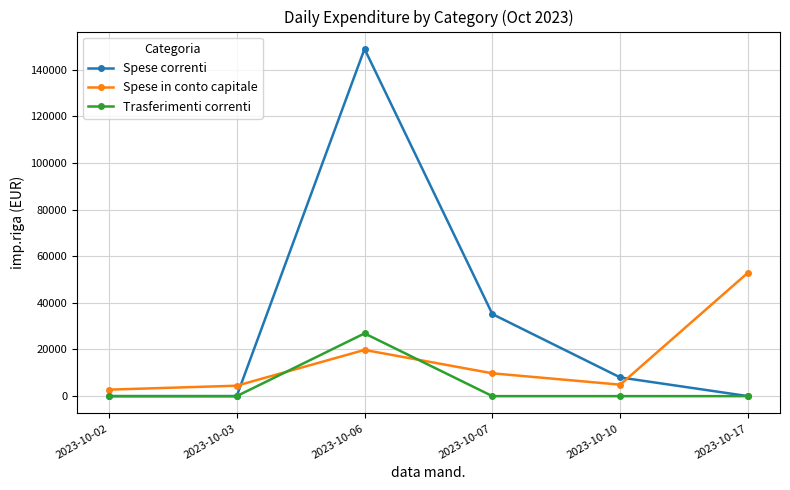

Which series ends up on top after the final intersection of Trasferimenti correnti and Spese in conto capitale?

Spese in conto capitale